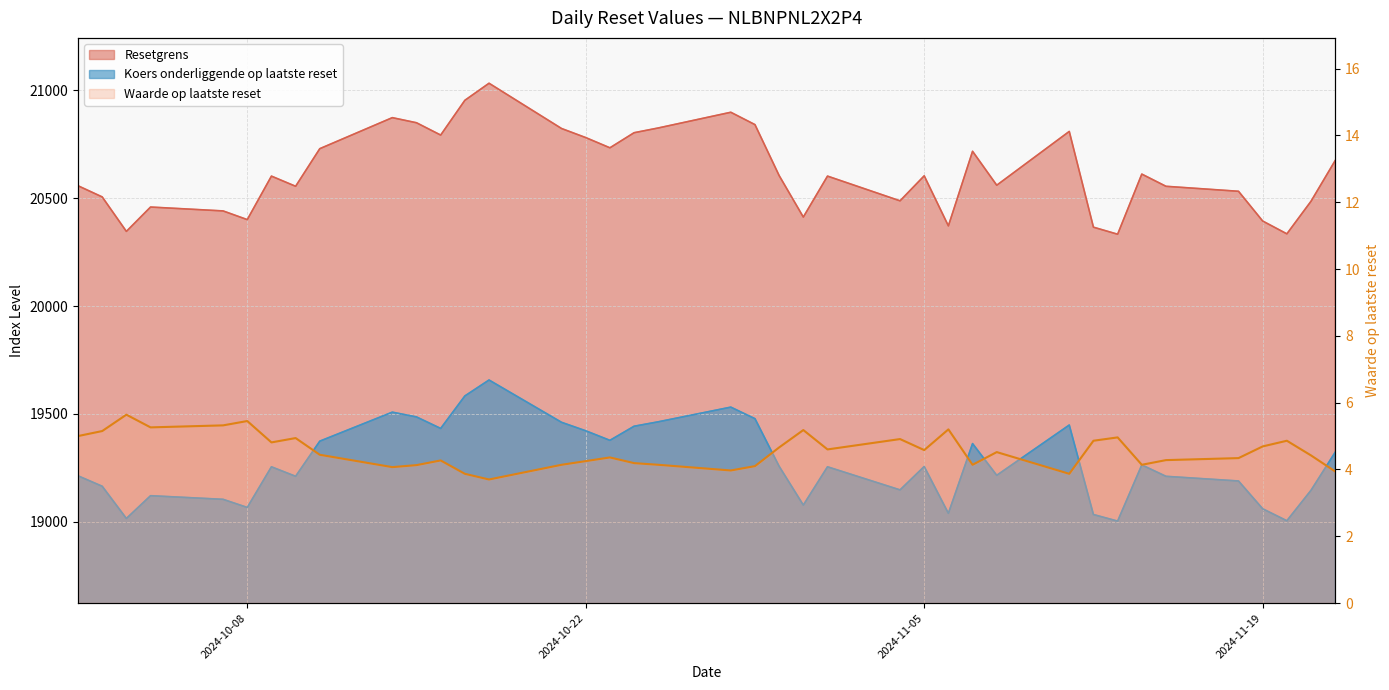

The Waarde op laatste reset series shows 4.9 at 2024-11-20. True or false?

True